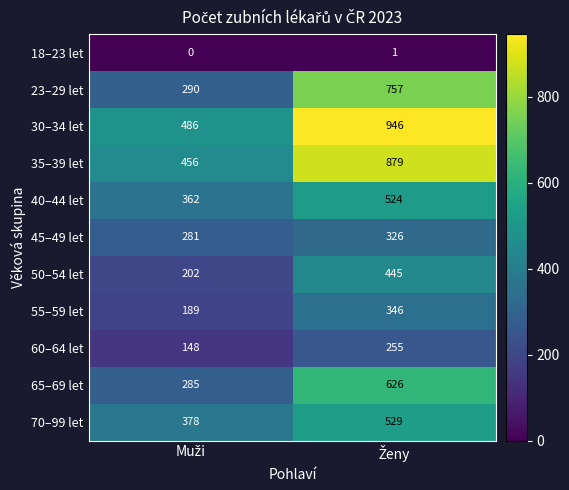

What is the maximum value shown in the chart?

946